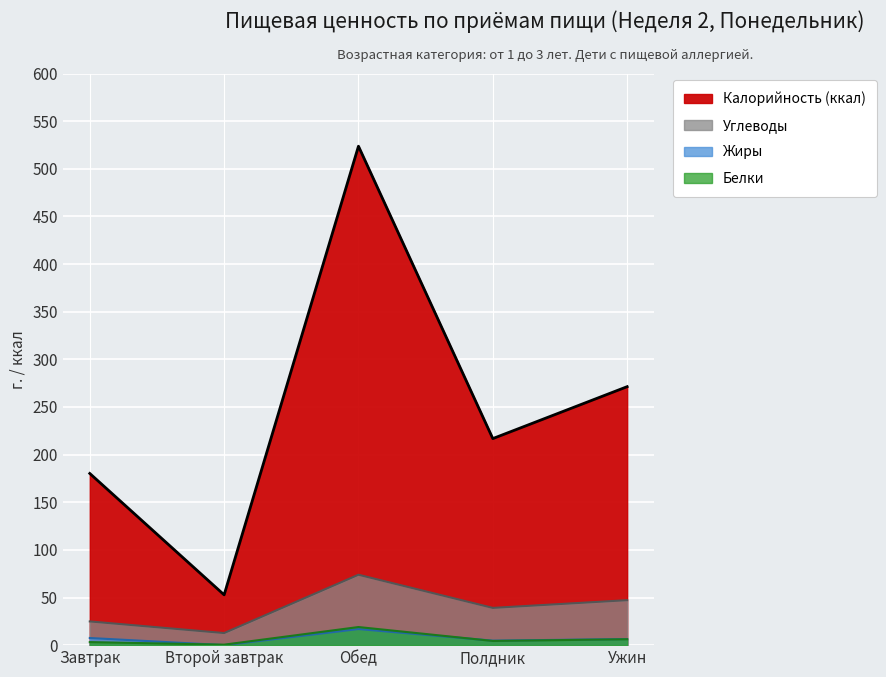

Reading left to right, what are all the values shown in this chart?

Углеводы: 24.9	12.7	73.9	39.1	47.2
Жиры: 7.5	0.0	16.9	4.7	6.4
Белки: 3.2	0.5	19.0	4.4	6.2
Калорийность (ккал): 180.2	52.8	523.7	216.8	271.3